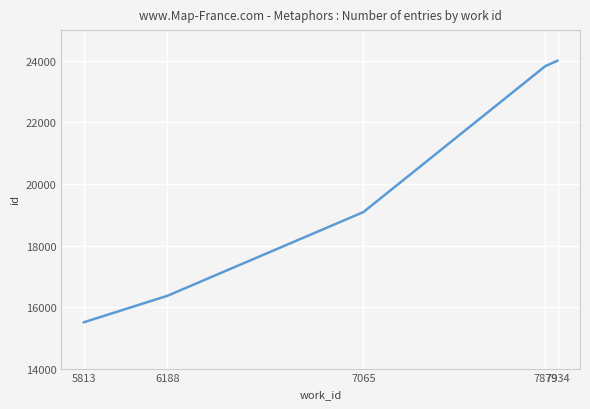

Reading left to right, what are all the values shown in this chart?

5813=15503	6188=16366	7065=19087	7879=23831	7934=24007